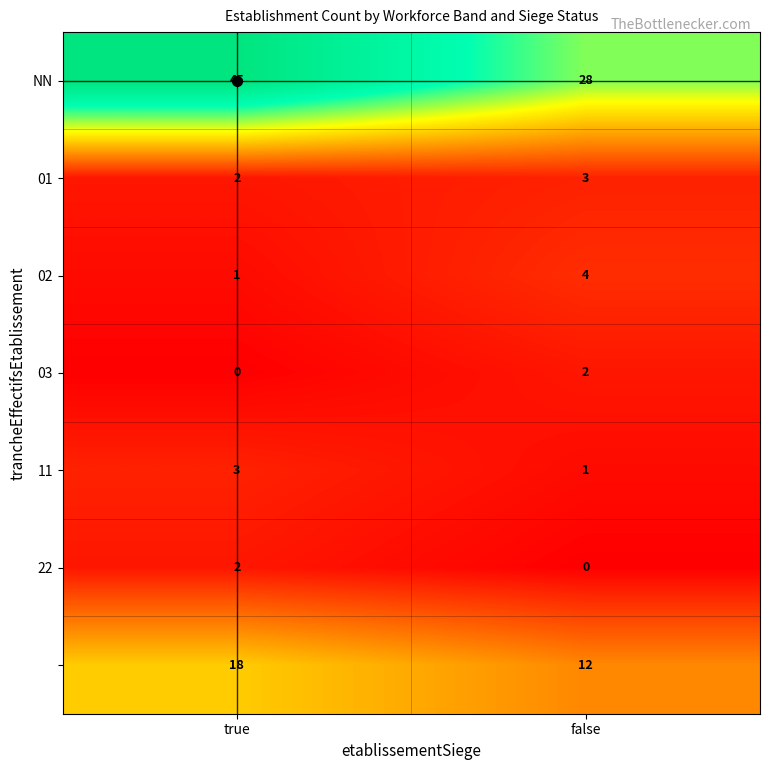

What is the total value across all series at true?

71